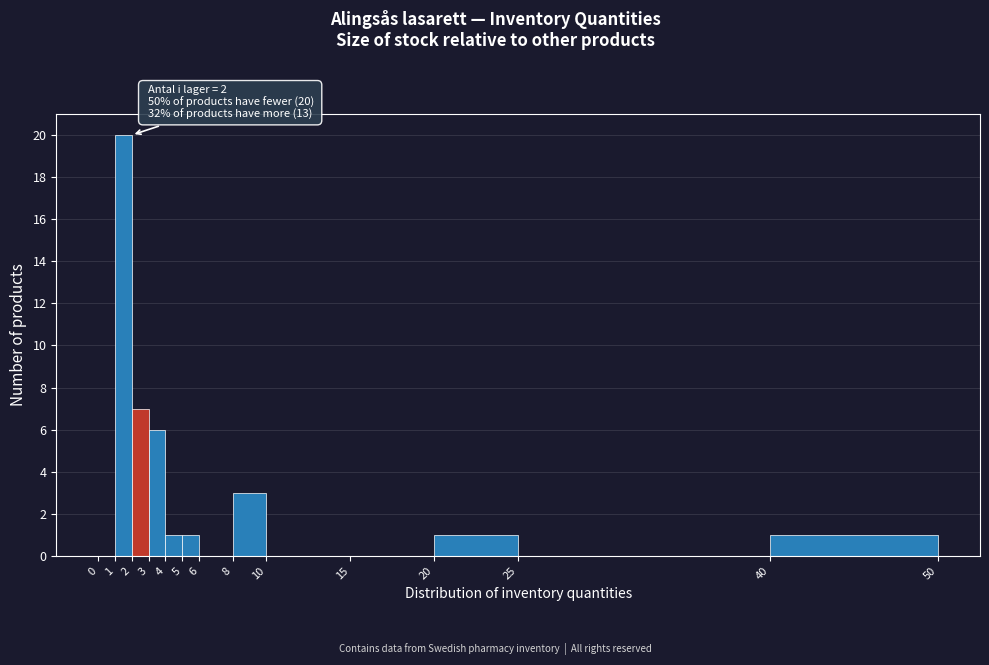

Which range on the x-axis has the tallest bar?

1 to 2